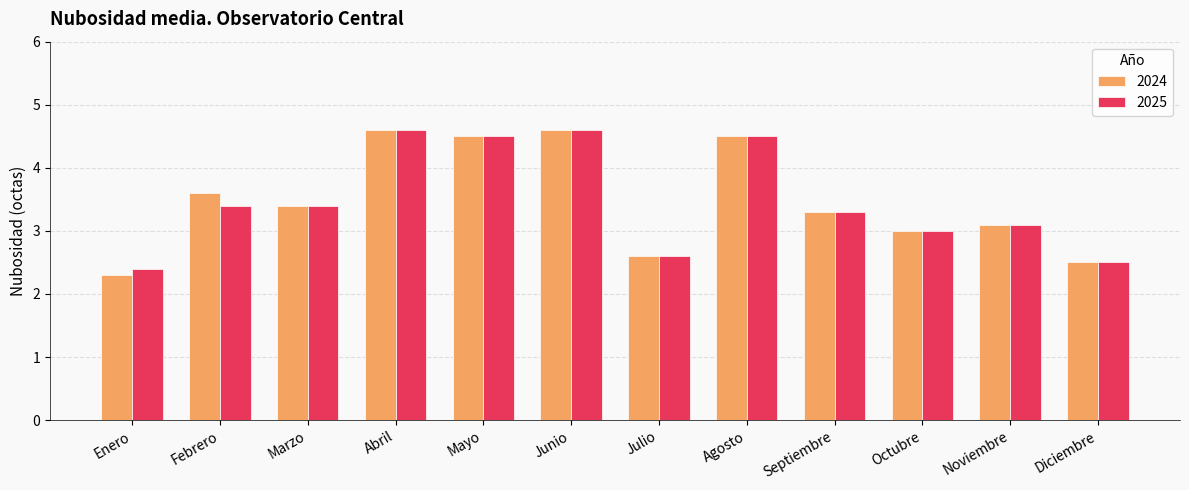

Is it true that 2024 equals 1.1 at Diciembre?

False